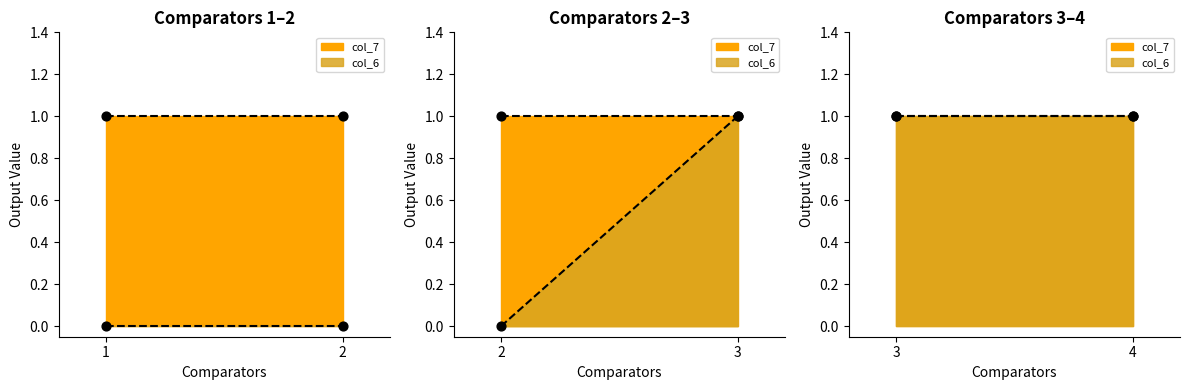

Which series reaches the minimum Y coordinate?

col_6